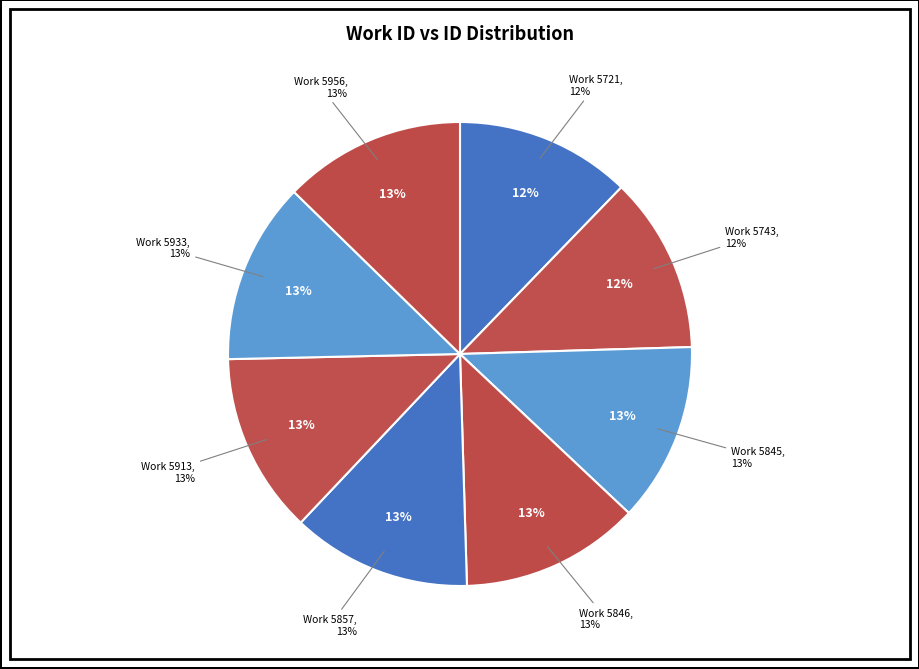

Count the number of slices in the pie.

8